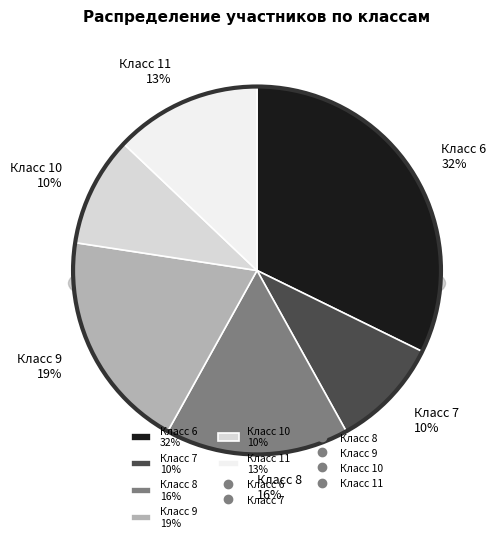

Which slice is the smallest?

Класс 7